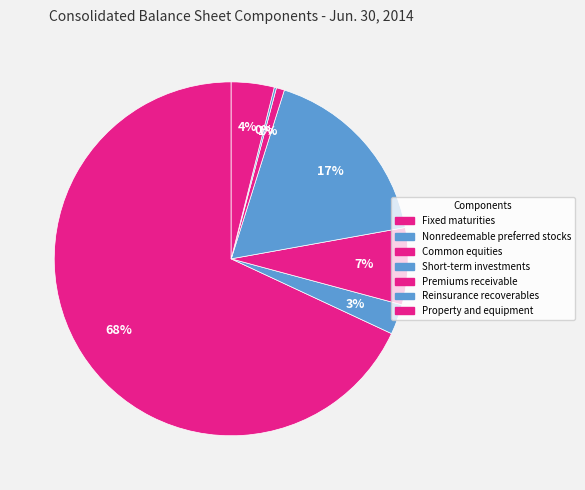

The Common equities slice represents 7% of the pie. True or false?

True